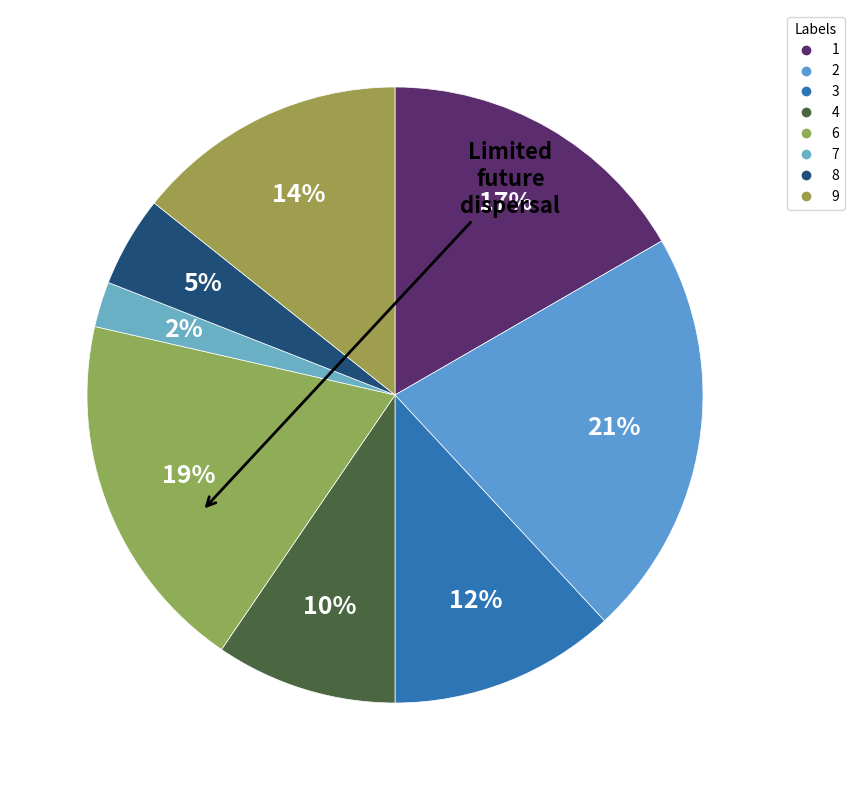

How many slices are in this pie chart?

8